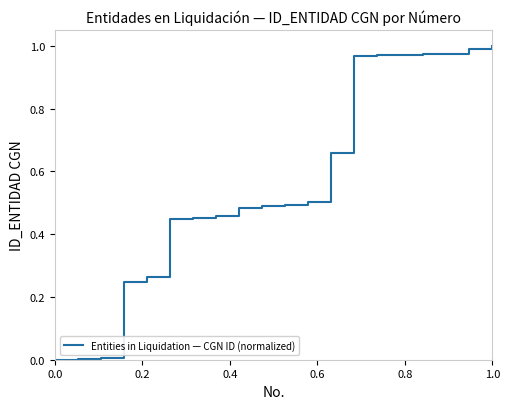

Does the chart display data point markers on the line(s)?

No